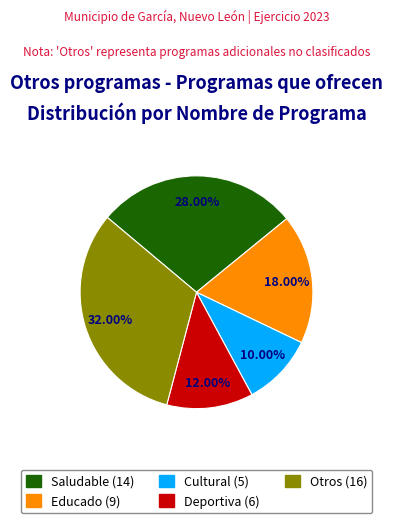

Is it true that Deportiva is 1% of the pie?

False